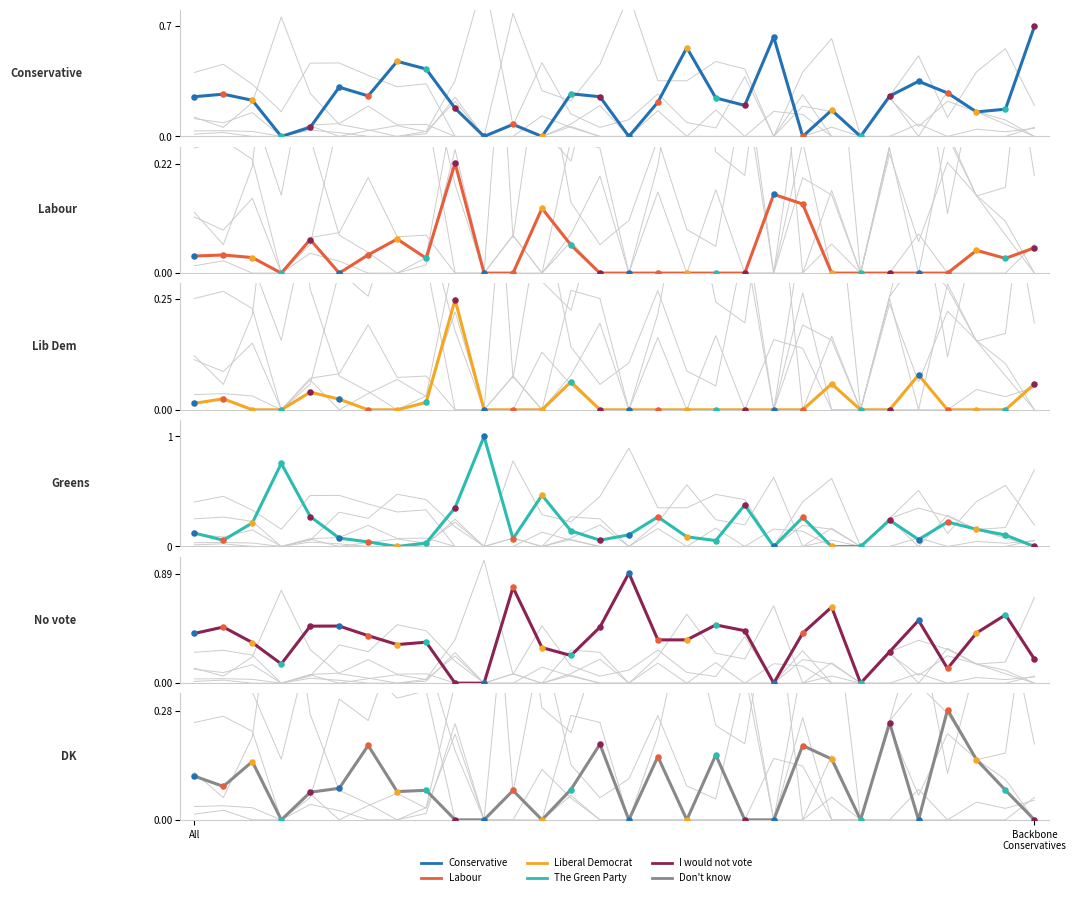

Which series contains the highest Y value?

The Green Party